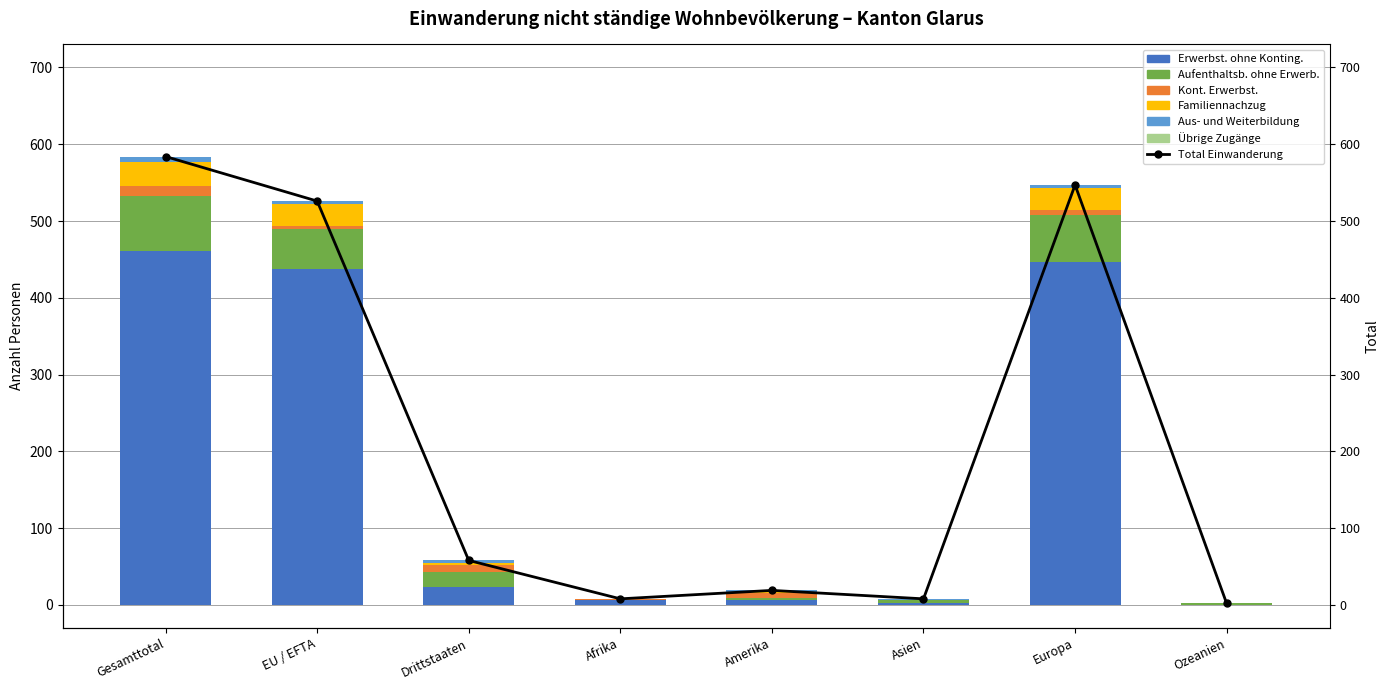

What is the value of the Aus- und Weiterbildung bar at the 5th from the left?

2